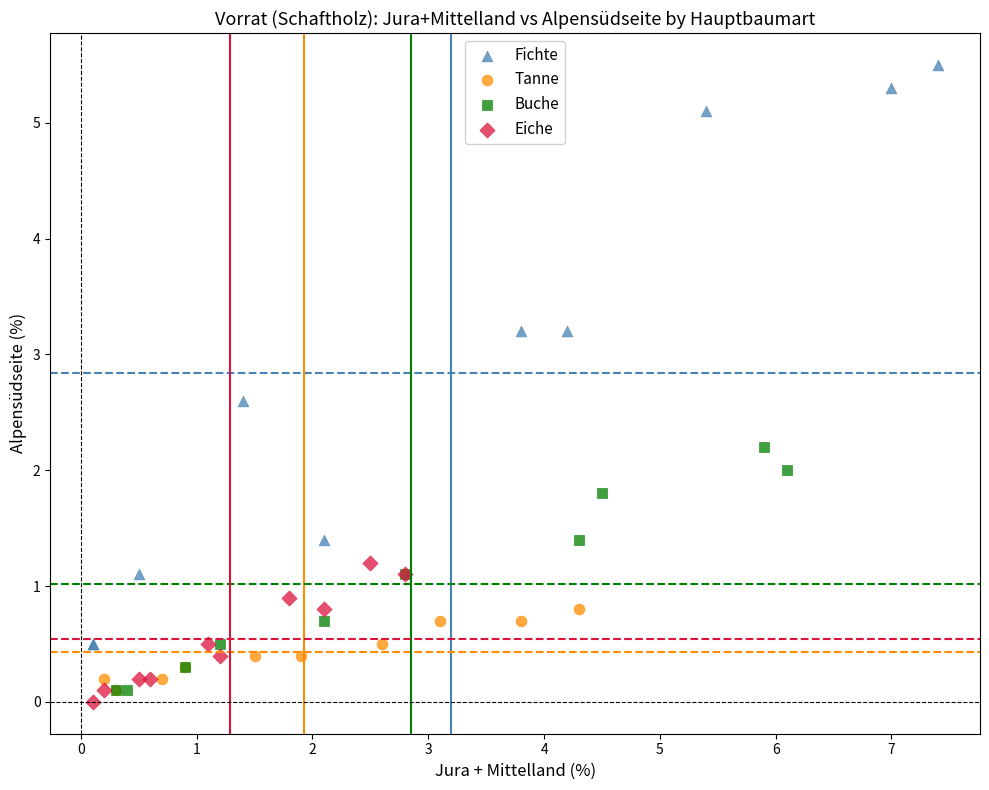

Which series contains the lowest Y value?

Eiche